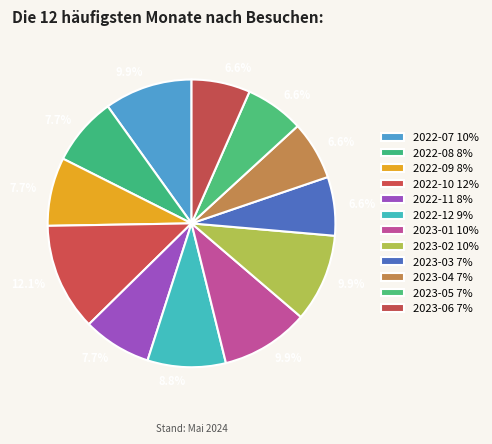

Which category has the smallest portion of the pie?

2023-03